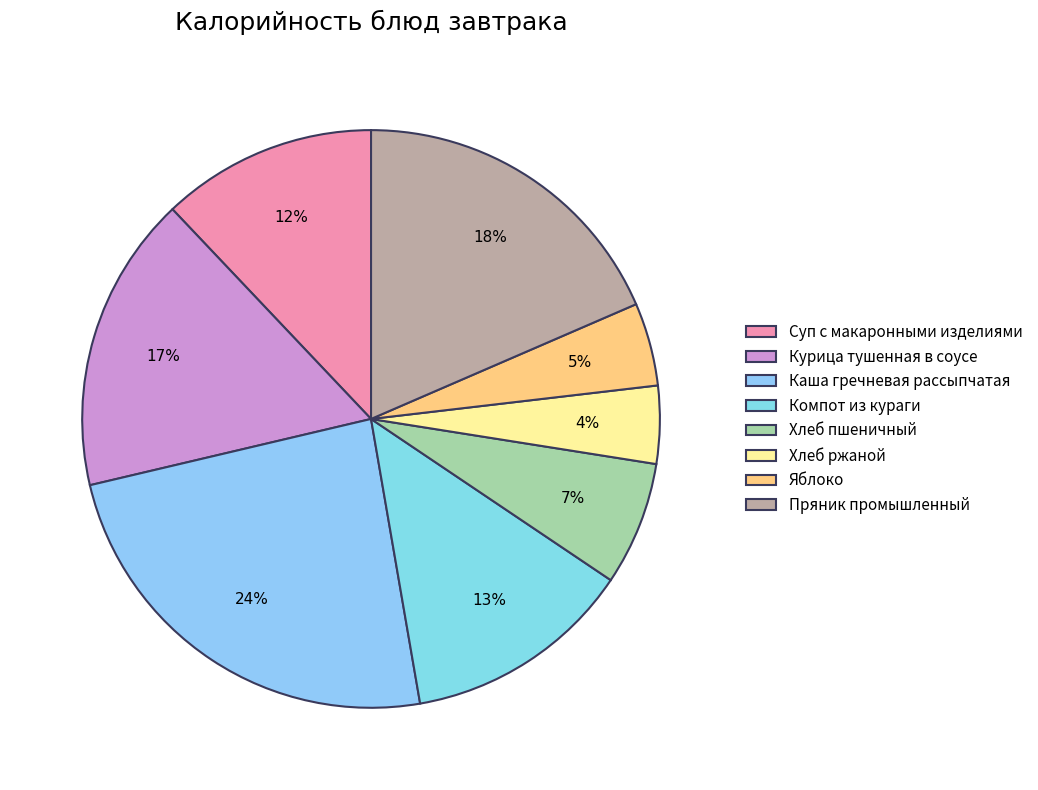

To the nearest percent, what percentage of the pie is Компот из кураги?

13%